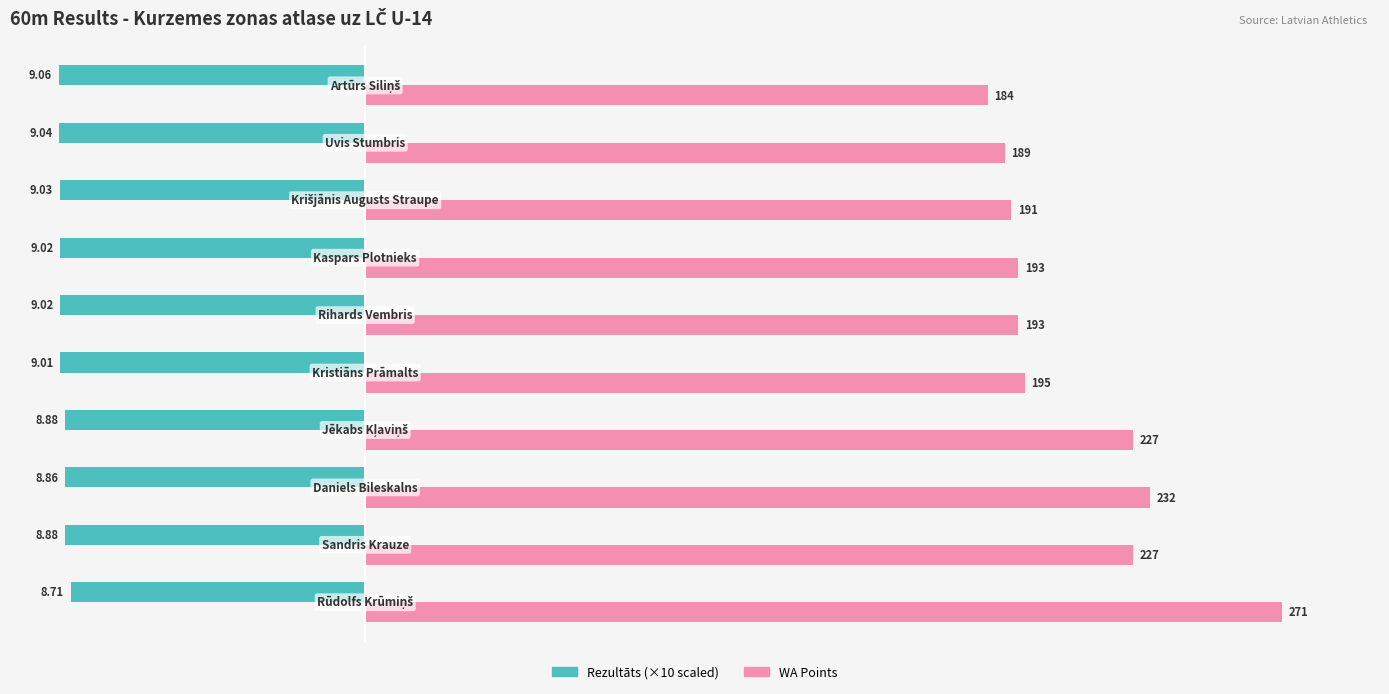

How many series are shown in this chart?

2